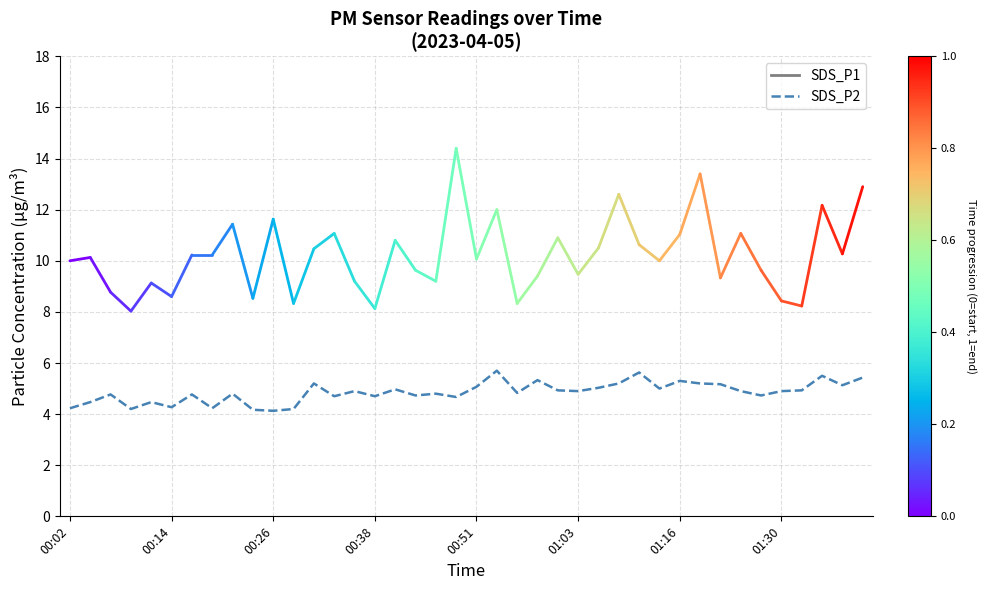

What is the smallest value displayed?

4.1